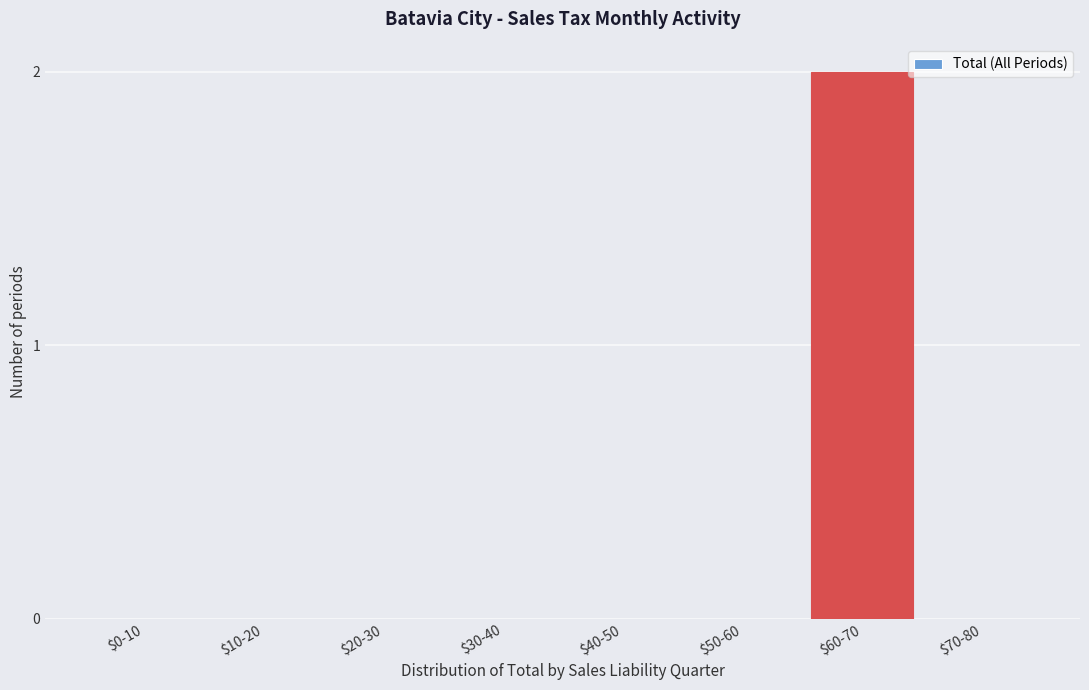

True or false: the data shows 1 at $20-30.

False